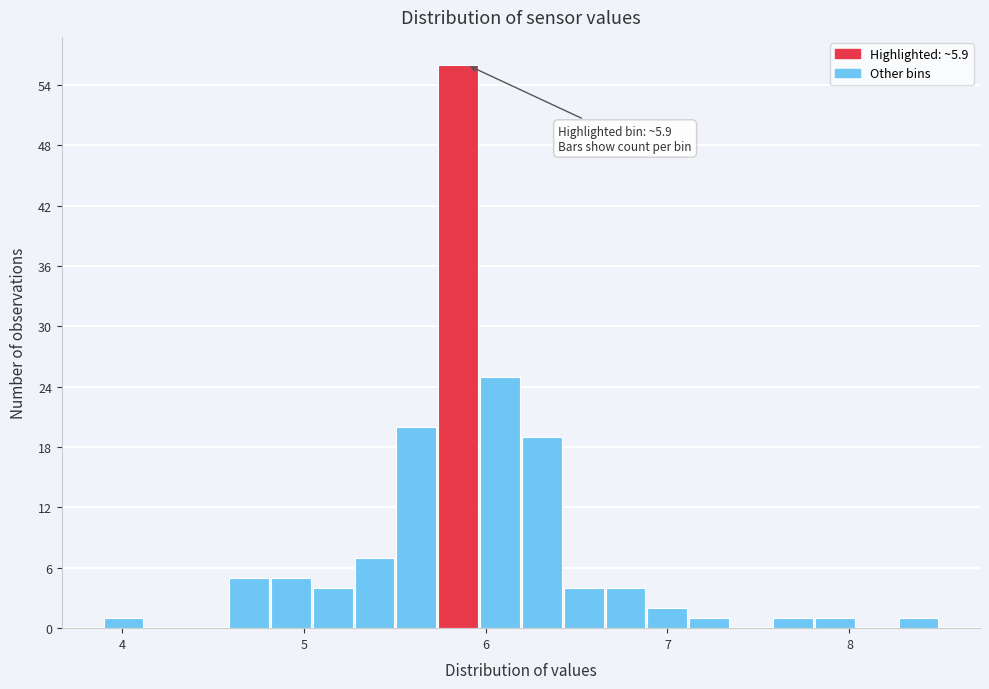

Read against the x-axis, roughly where is the centre of the tallest bar?

5.8